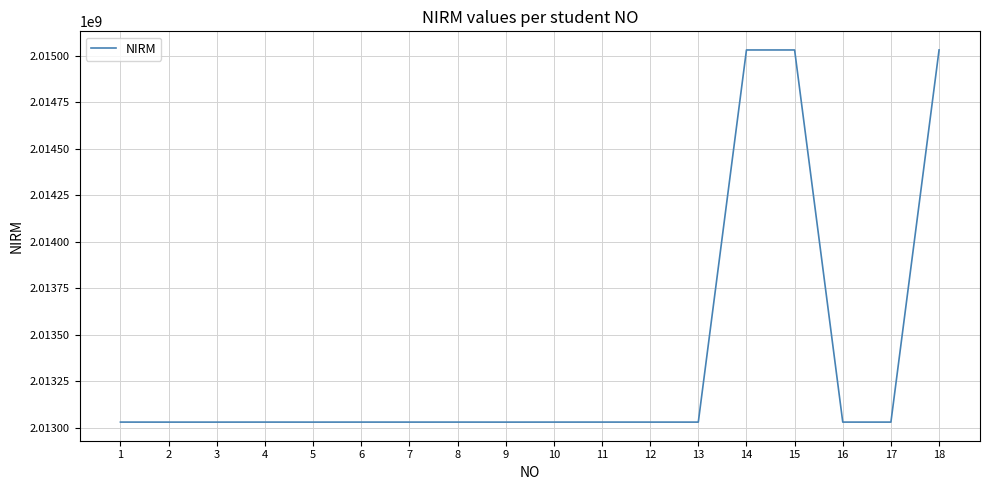

Is it true that the value at 13 is 3131338642?

False